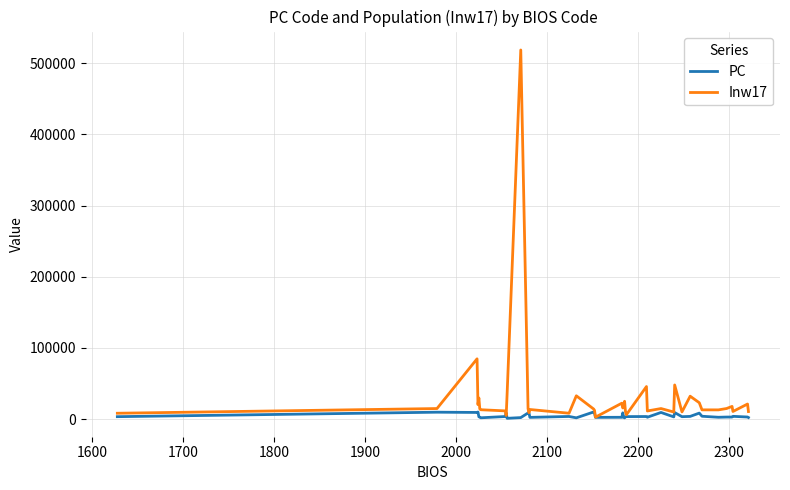

What are all the series names shown in the legend?

PC, Inw17